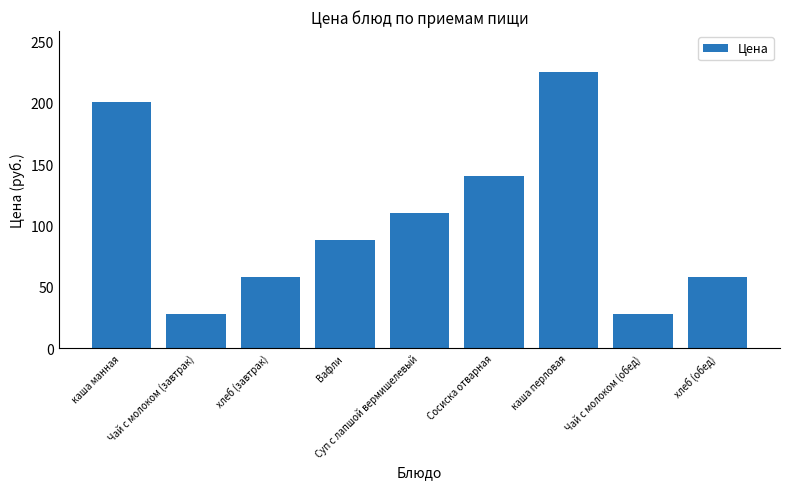

Count the number of categories in the chart.

9